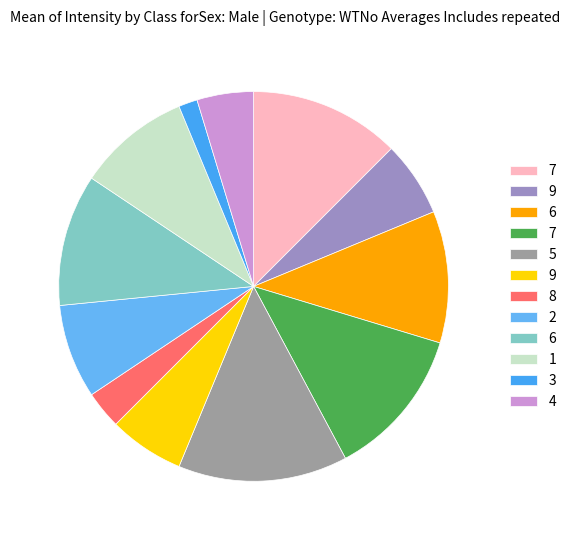

How many segments does this pie chart have?

12